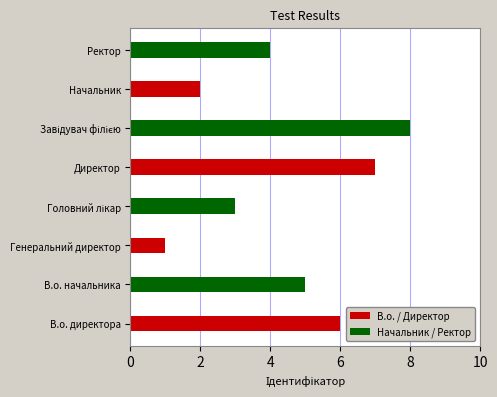

What is the sum of all В.о. / Директор values?

16